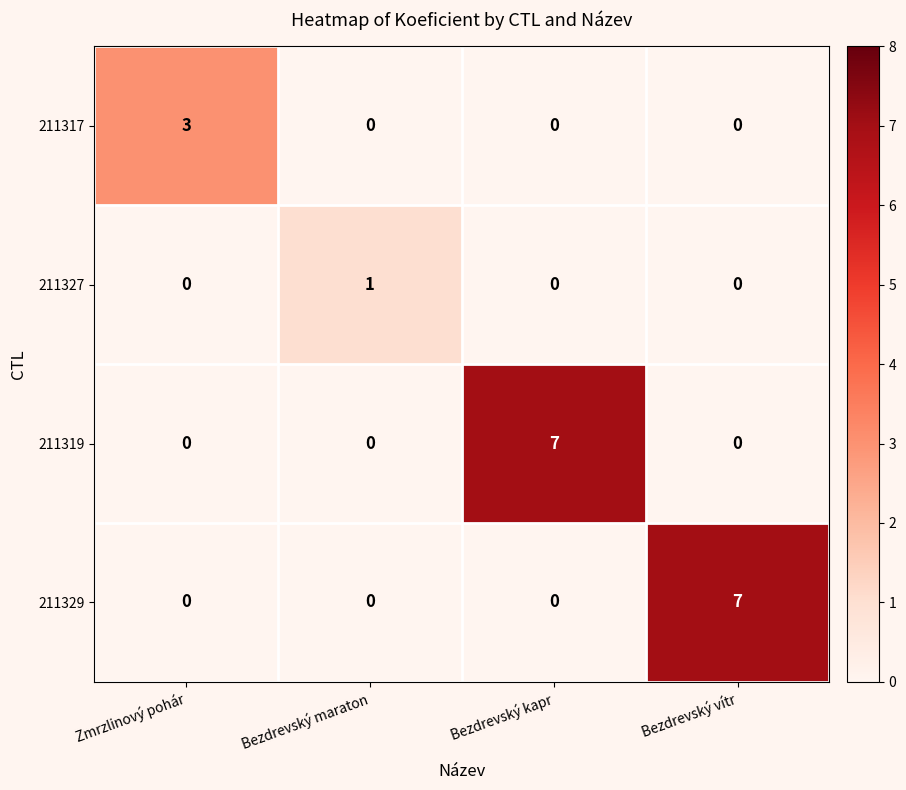

What is the total value across all series at Bezdrevský kapr?

7